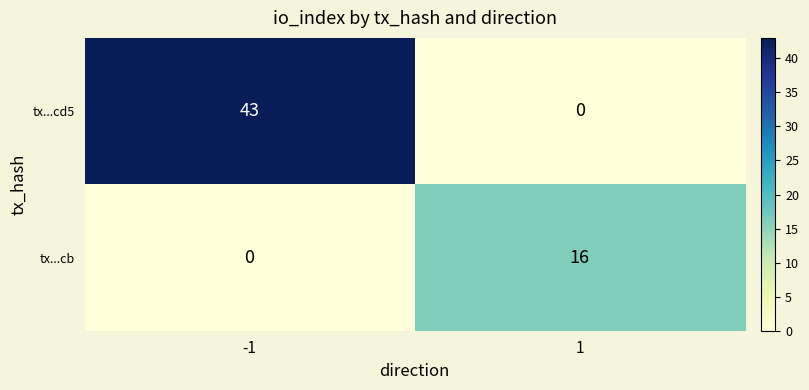

At 1, list the series in order from smallest to largest.

tx...cd5, tx...cb